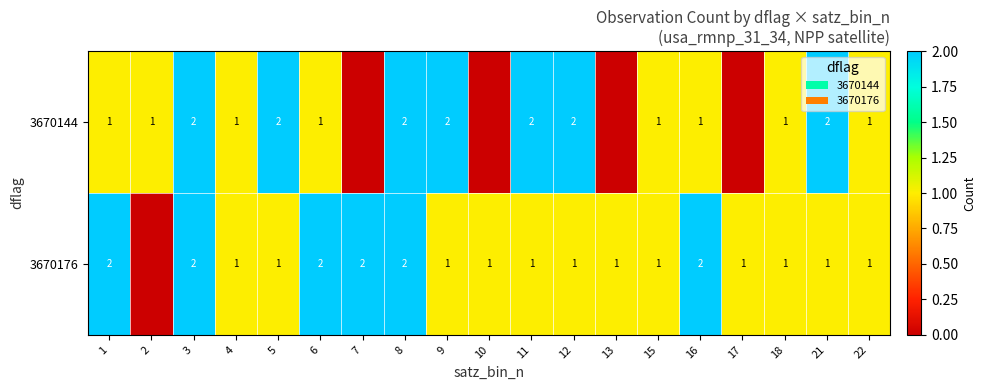

What is the total value across all series at 21?

3